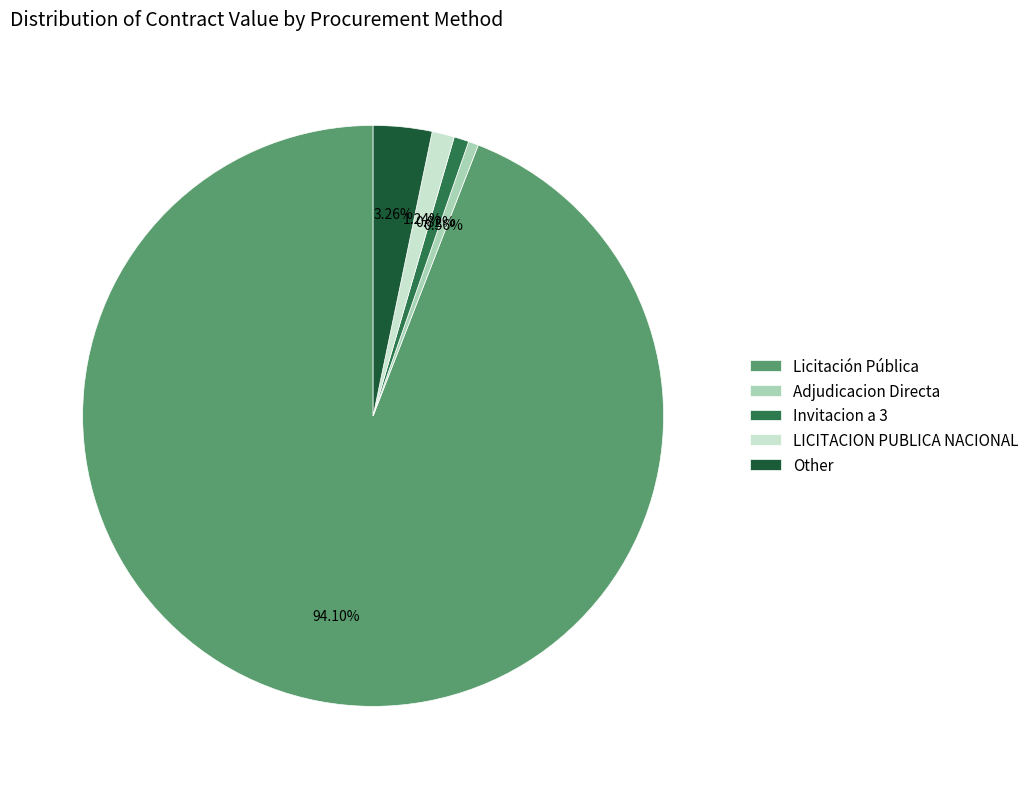

Does Licitación Pública account for over 50% of the chart?

Yes